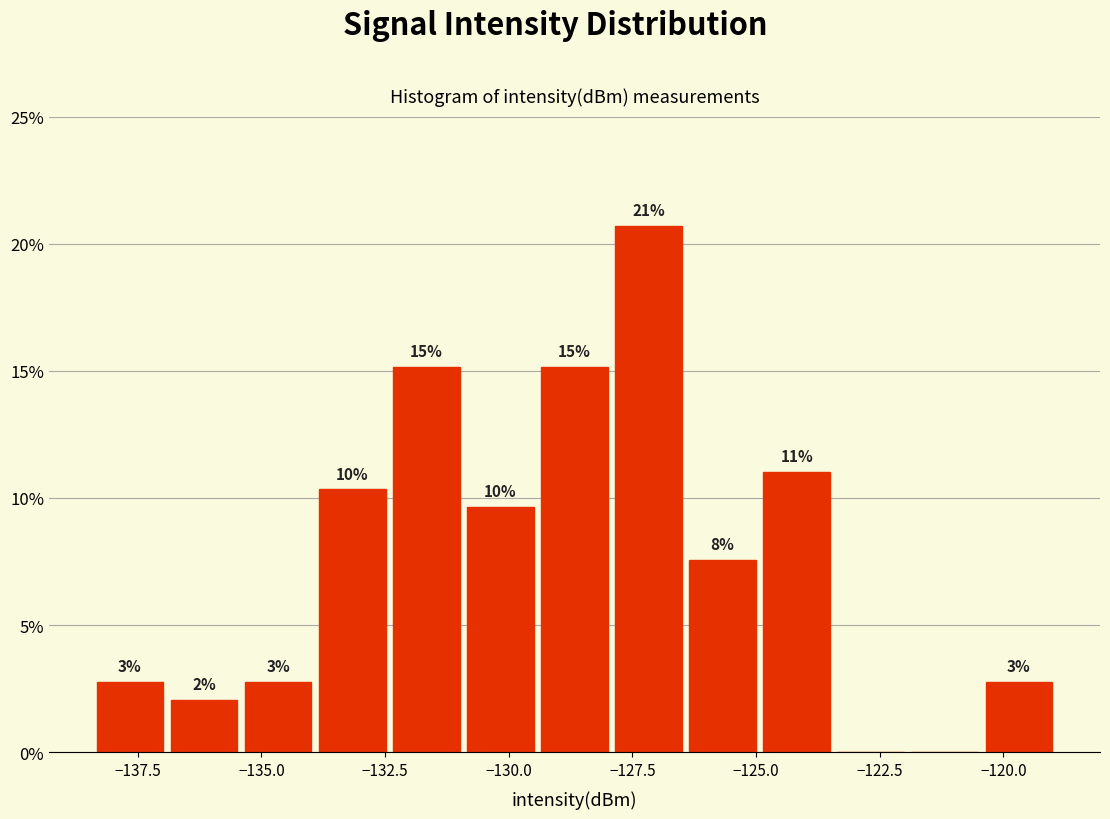

Around what value on the x-axis is the tallest bar? Give the approximate position of its centre, as read against the axis.

-127.0